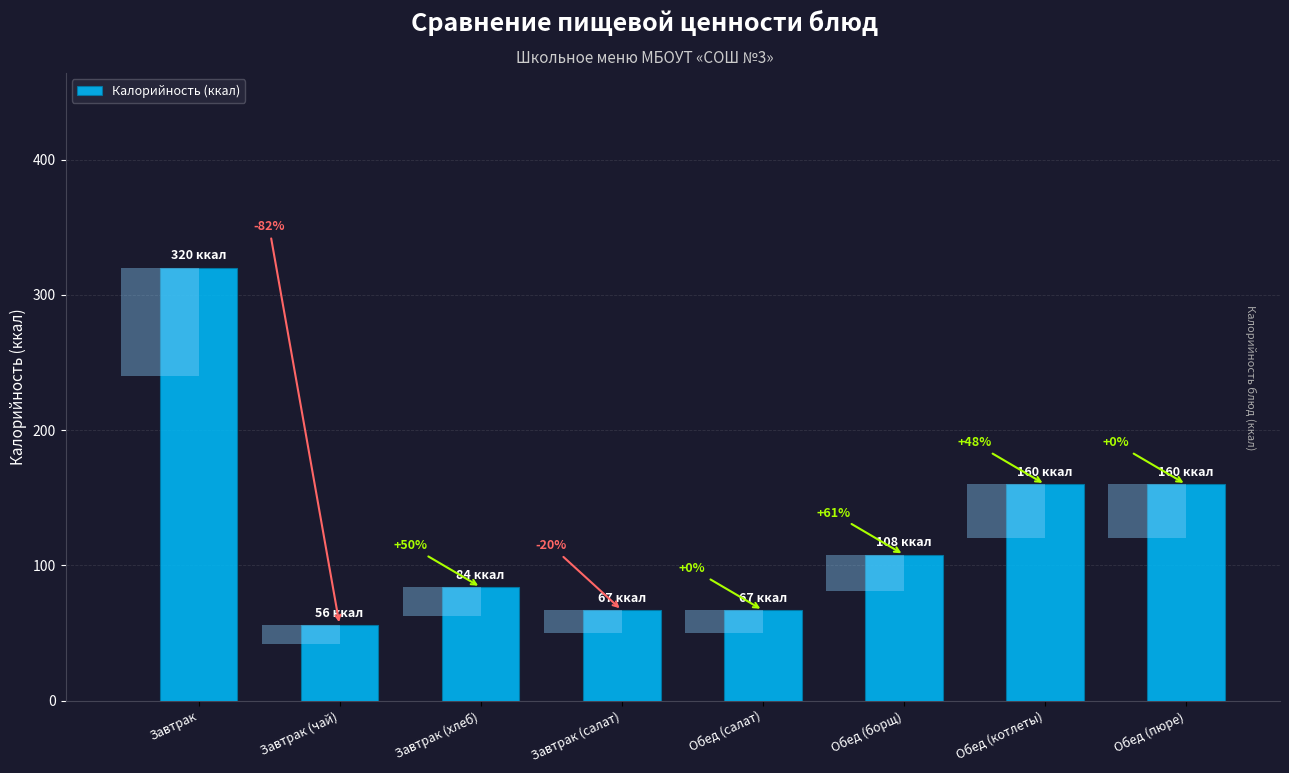

Reading left to right, transcribe all the data shown in this chart.

320	56	84	67	67	108	160	160